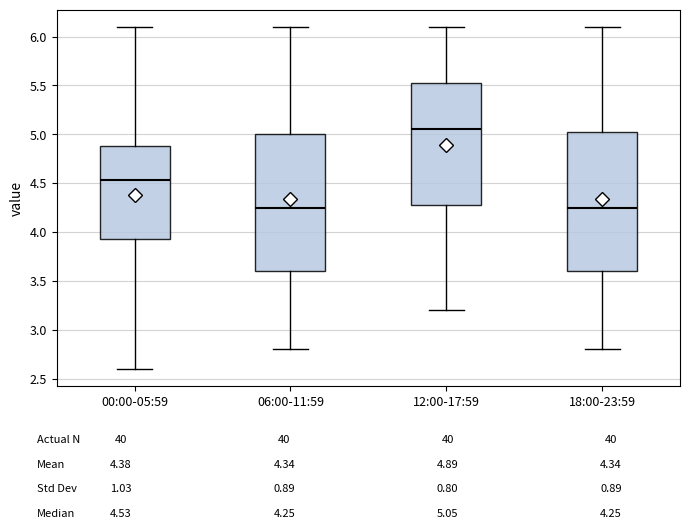

Reading left to right, transcribe this box plot: for each box, give where its median line is, the range the box spans, and where its two whiskers end, as read against the y-axis. The values are not printed on the chart, so give them approximately, as read against the axis.

00:00-05:59: median 4.55, box 3.95 to 4.90, whiskers 2.60 to 6.10
06:00-11:59: median 4.25, box 3.60 to 5.00, whiskers 2.80 to 6.10
12:00-17:59: median 5.05, box 4.30 to 5.55, whiskers 3.20 to 6.10
18:00-23:59: median 4.25, box 3.60 to 5.05, whiskers 2.80 to 6.10